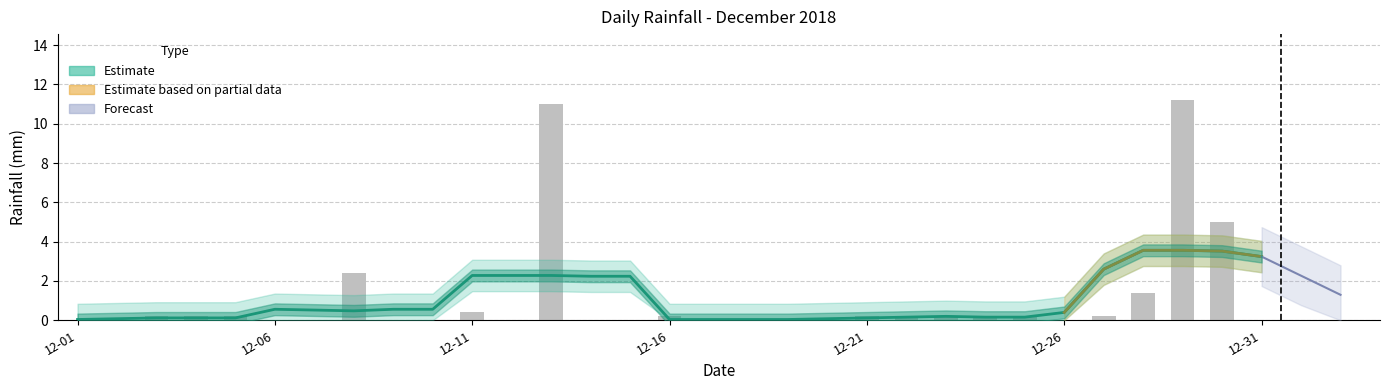

What is the average value?

1.1